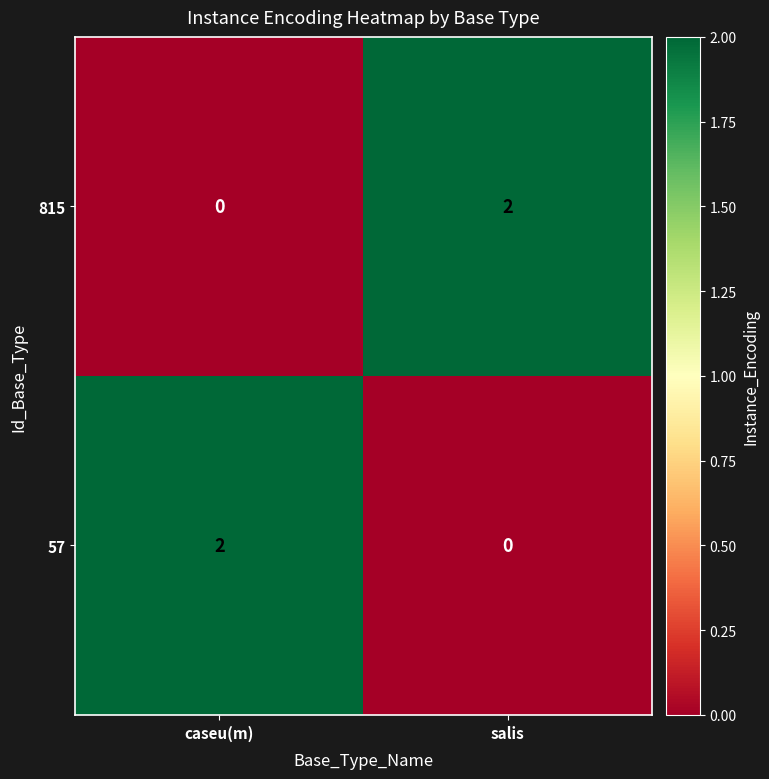

The 815 series shows 1 at caseu(m). True or false?

False